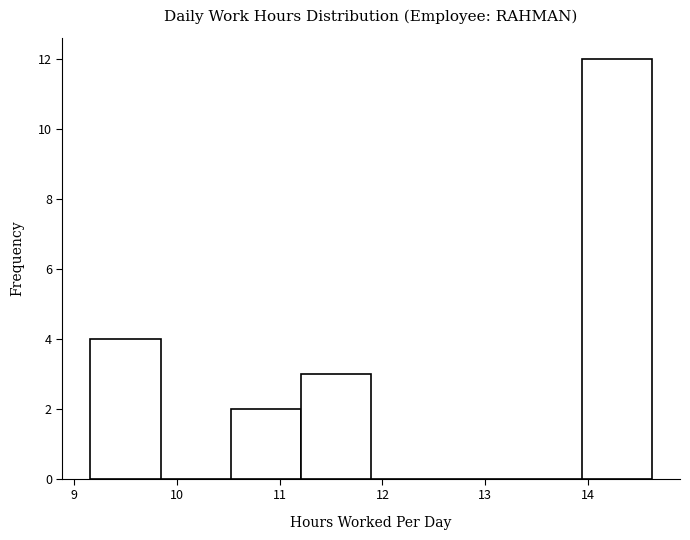

How tall is the bar that spans 9.2 to 9.8 on the x-axis? Neither the bar edges nor the heights are printed on the chart, so give them approximately, as read against the axes.

4